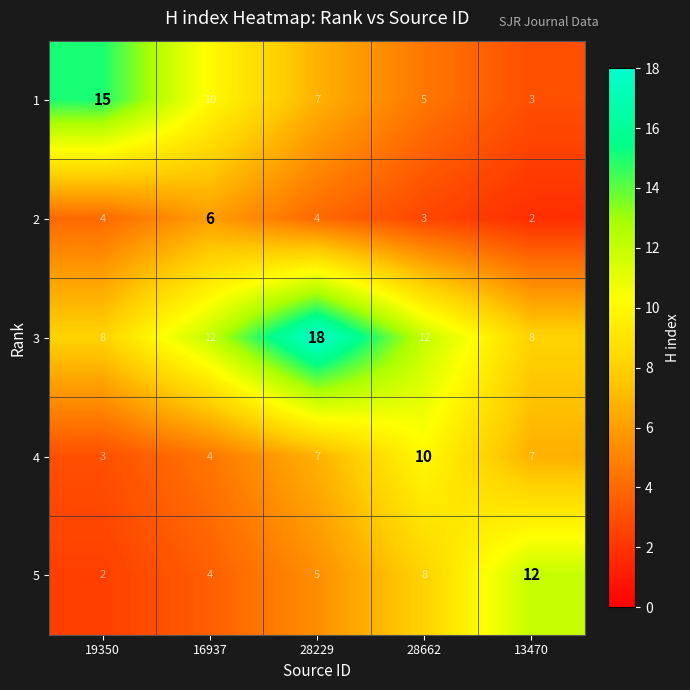

What is the difference between the highest and lowest values at 13470?

10